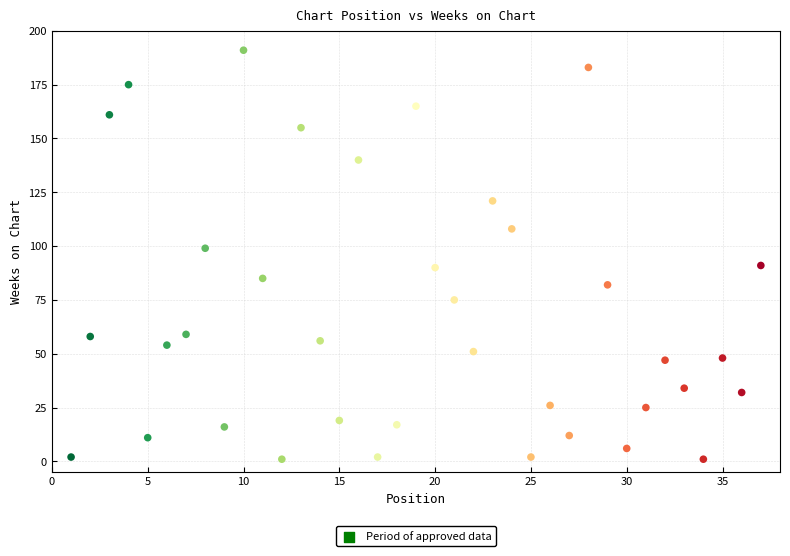

What is the range of X values (max minus min)?

36